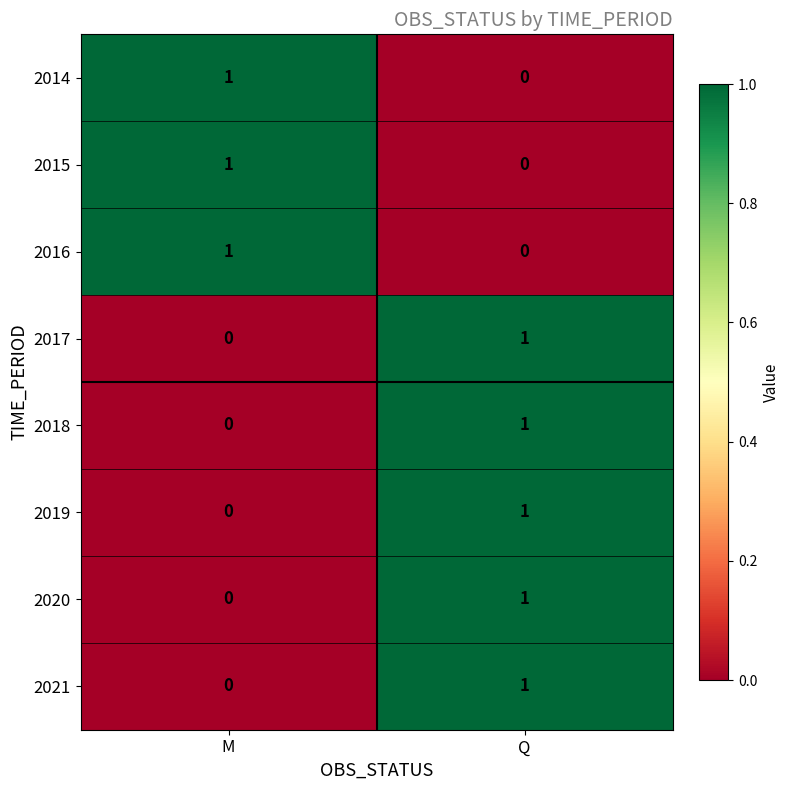

What is the greatest value displayed?

1